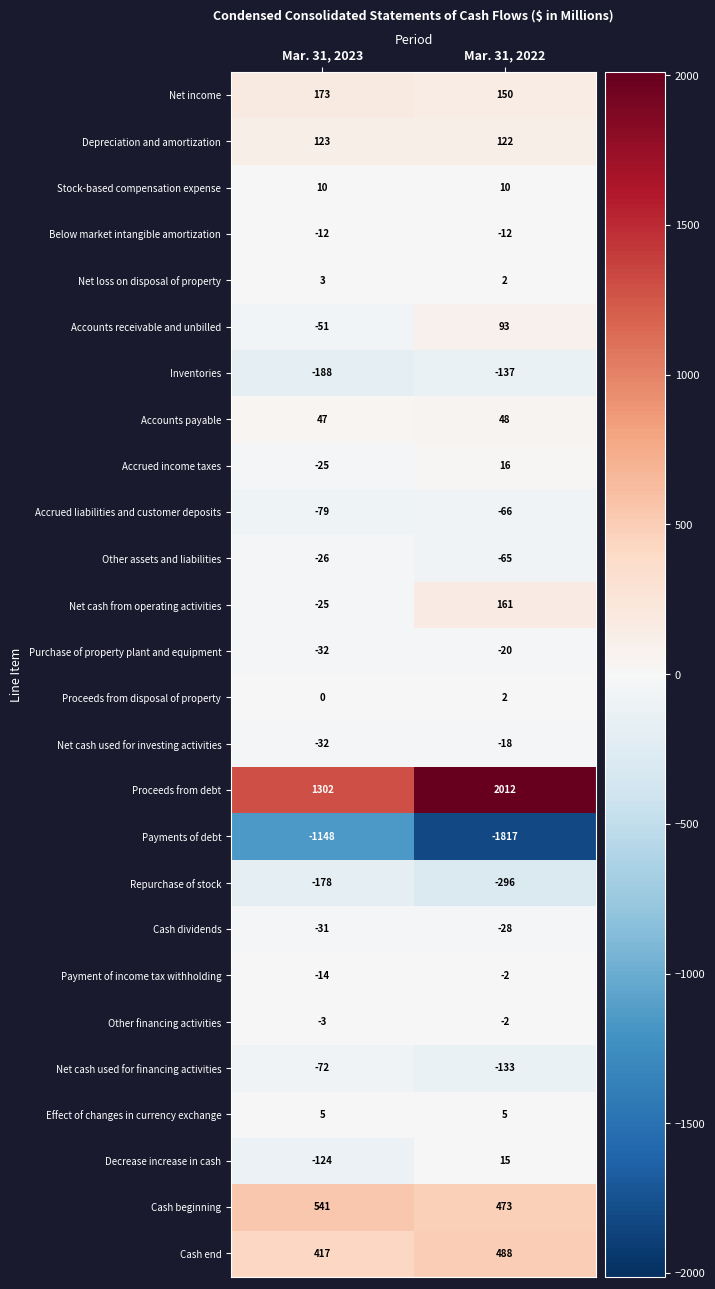

What is the sum of the Accounts receivable and unbilled values at Mar. 31, 2023 and Mar. 31, 2022?

42